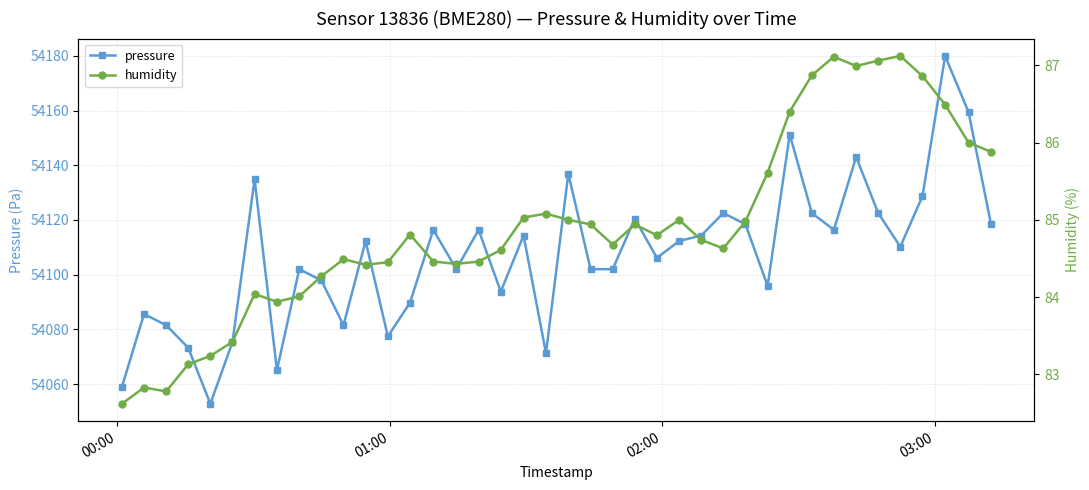

True or false: pressure and humidity intersect in this chart.

False